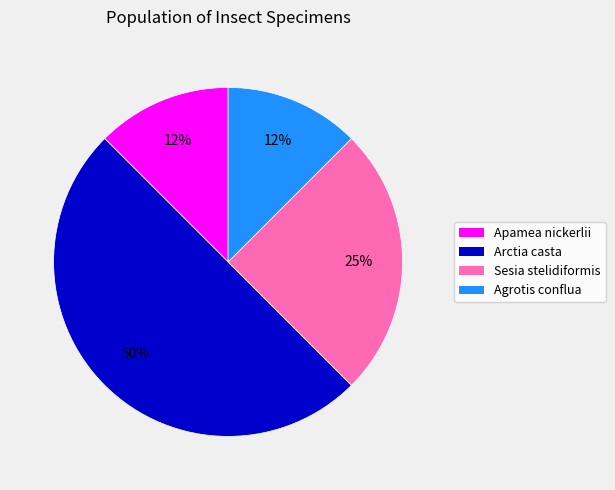

To the nearest percent, what is the average slice percentage?

25%